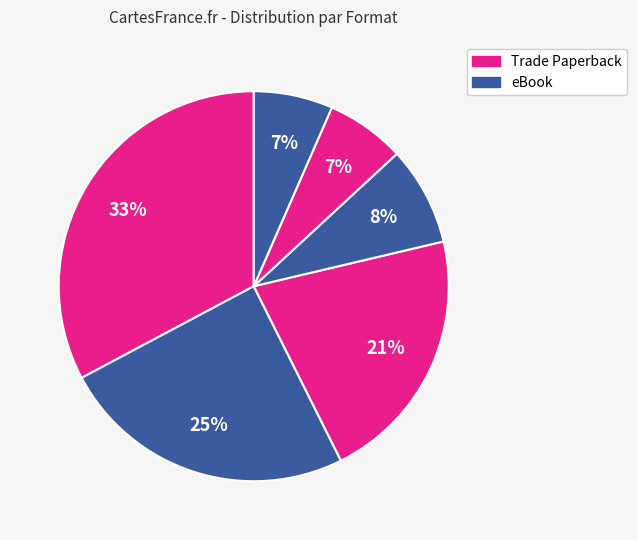

Count the number of slices in the pie.

6